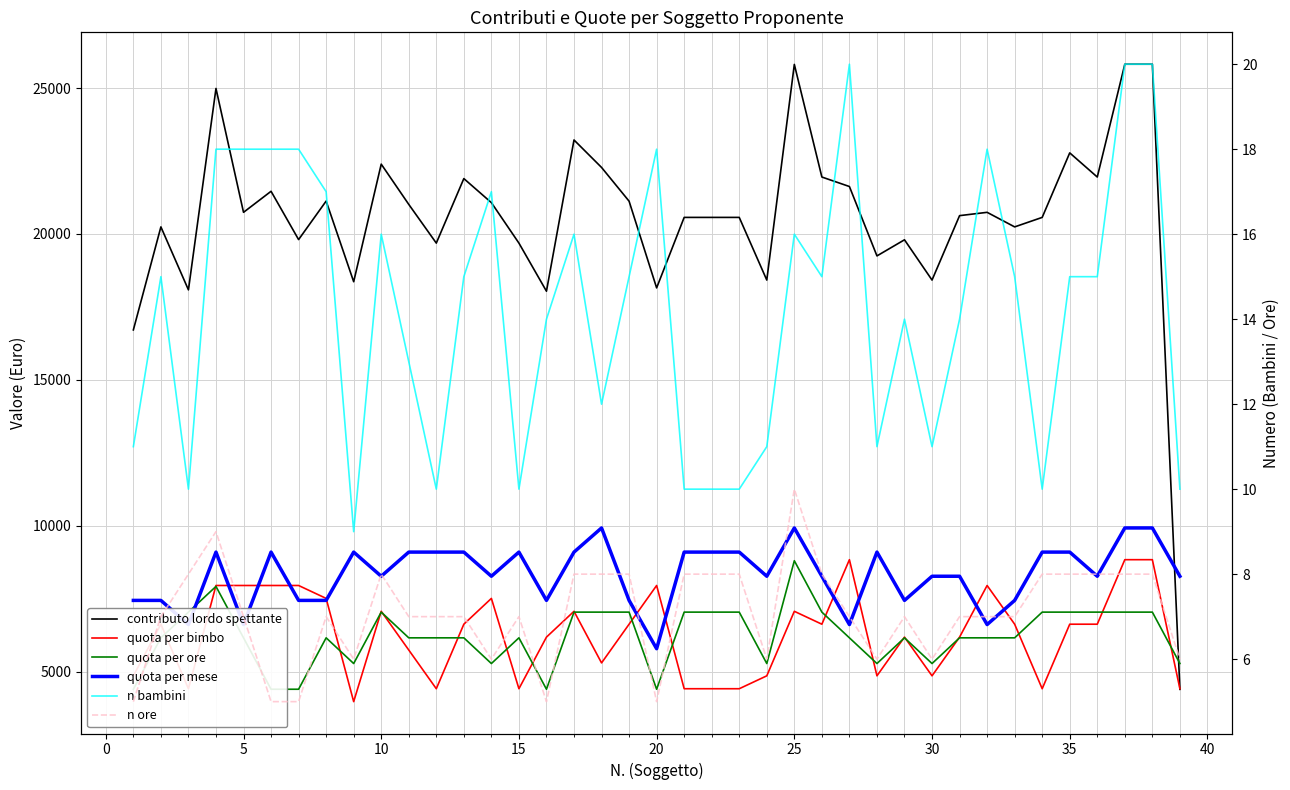

What is the highest value of the quota per ore series?

8806.3